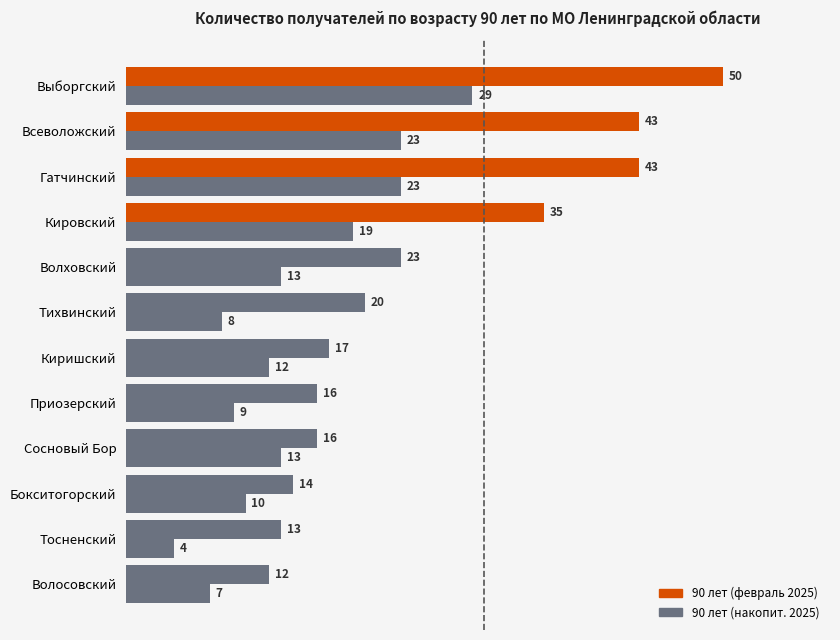

How many values in the 90 лет (февраль 2025) series are below 13?

6